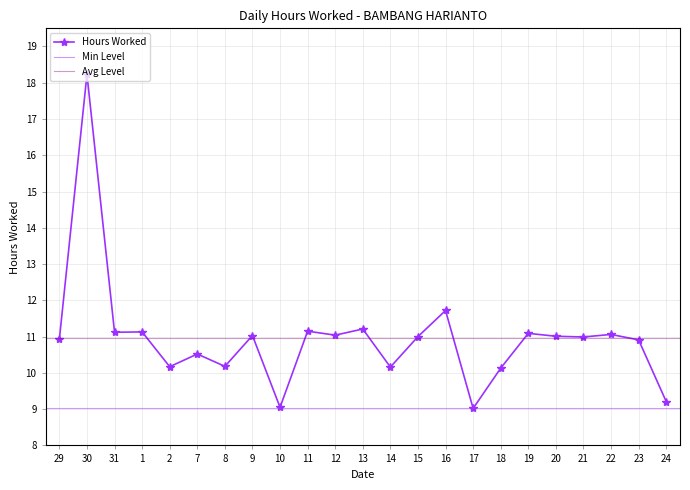

Read the value at 16.

11.7